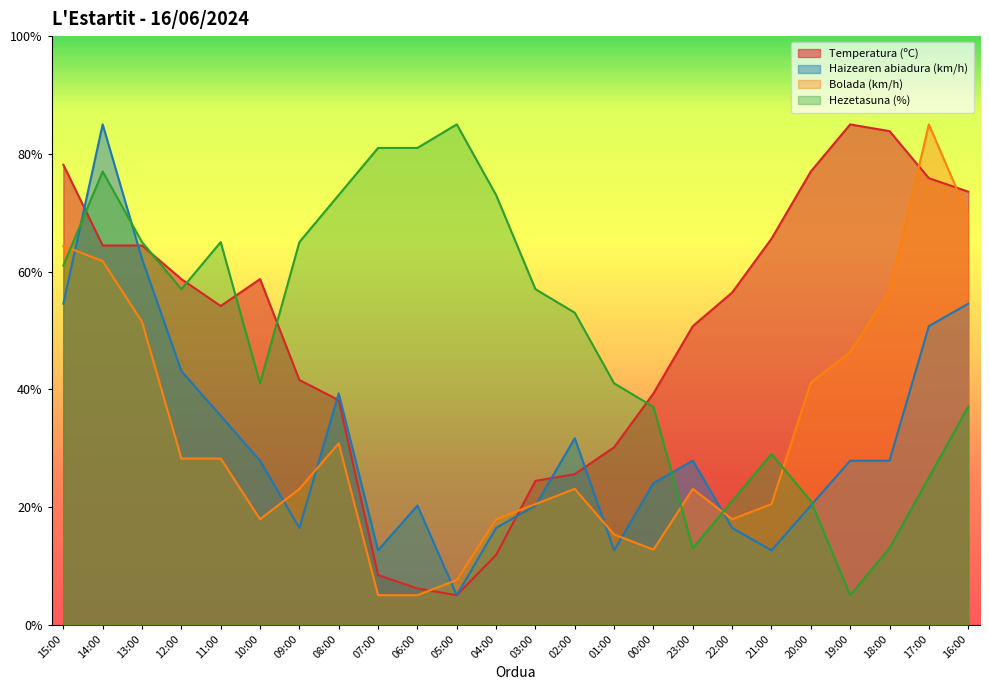

True or false: Haizearen abiadura (km/h) has more than 0 interior local peaks.

True